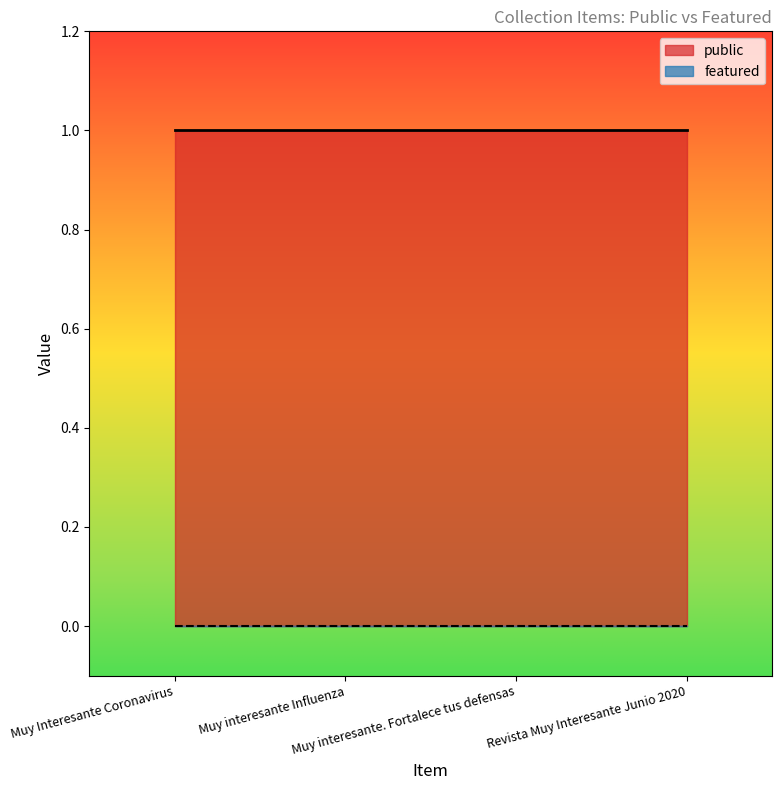

Is it true that public equals 1 at Muy Interesante Coronavirus?

True